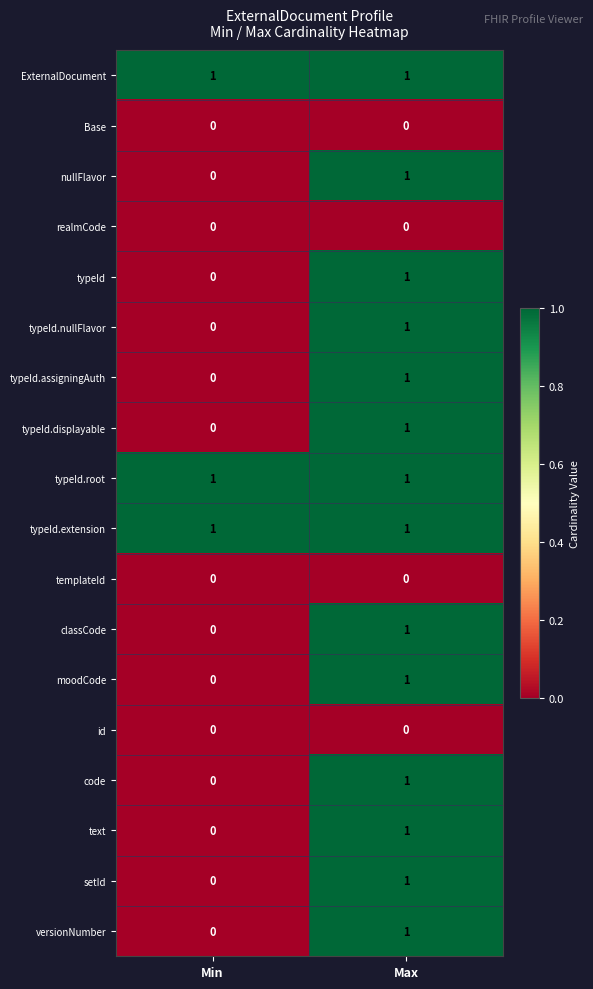

What is the spread (max minus min) of values at Max?

1